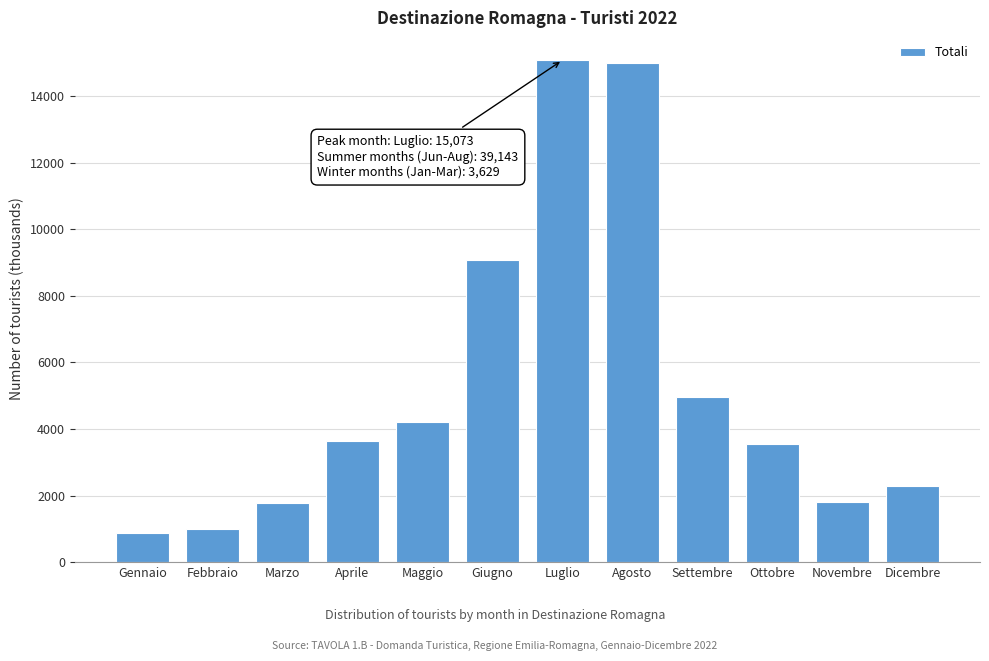

What is the sum of all values?

63199